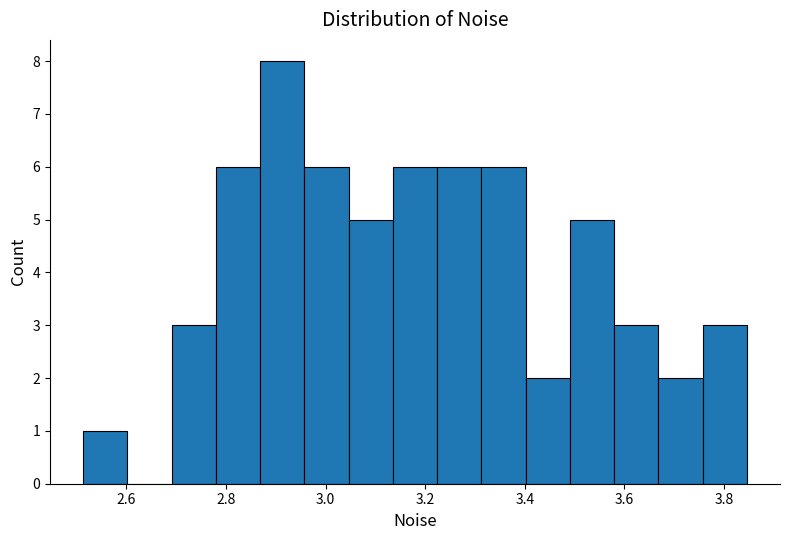

Which range on the x-axis has the tallest bar?

2.86 to 2.96